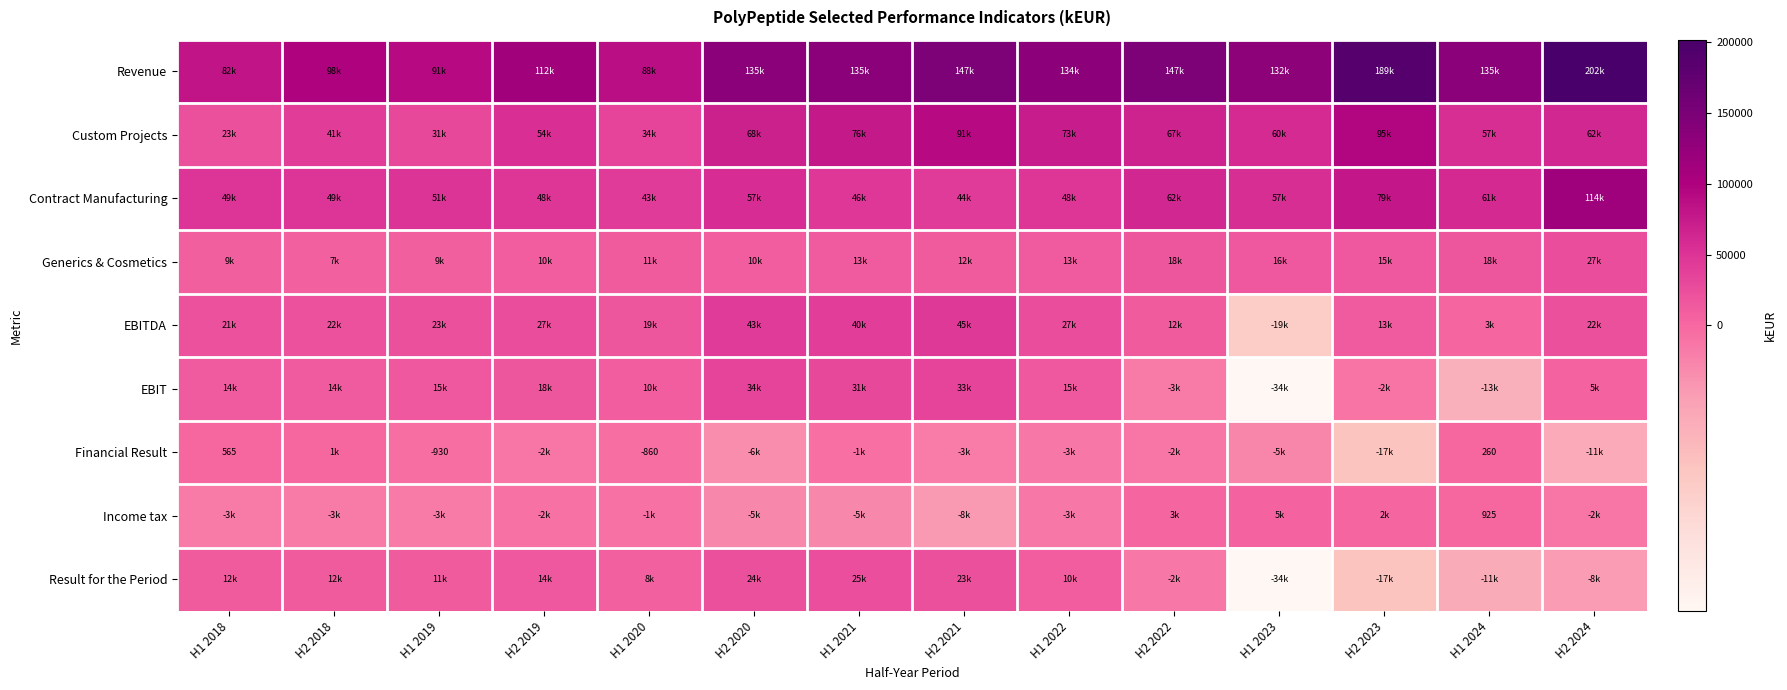

What is the difference between the maximum and minimum values in the Contract Manufacturing series?

70673